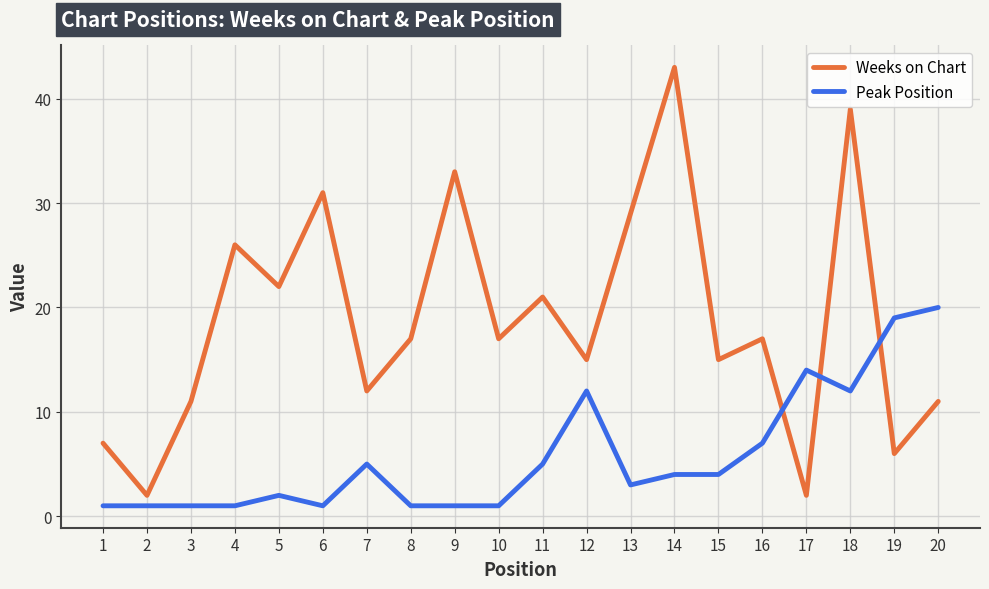

Is the value of Weeks on Chart at 8 greater than the value of Peak Position at 10?

Yes